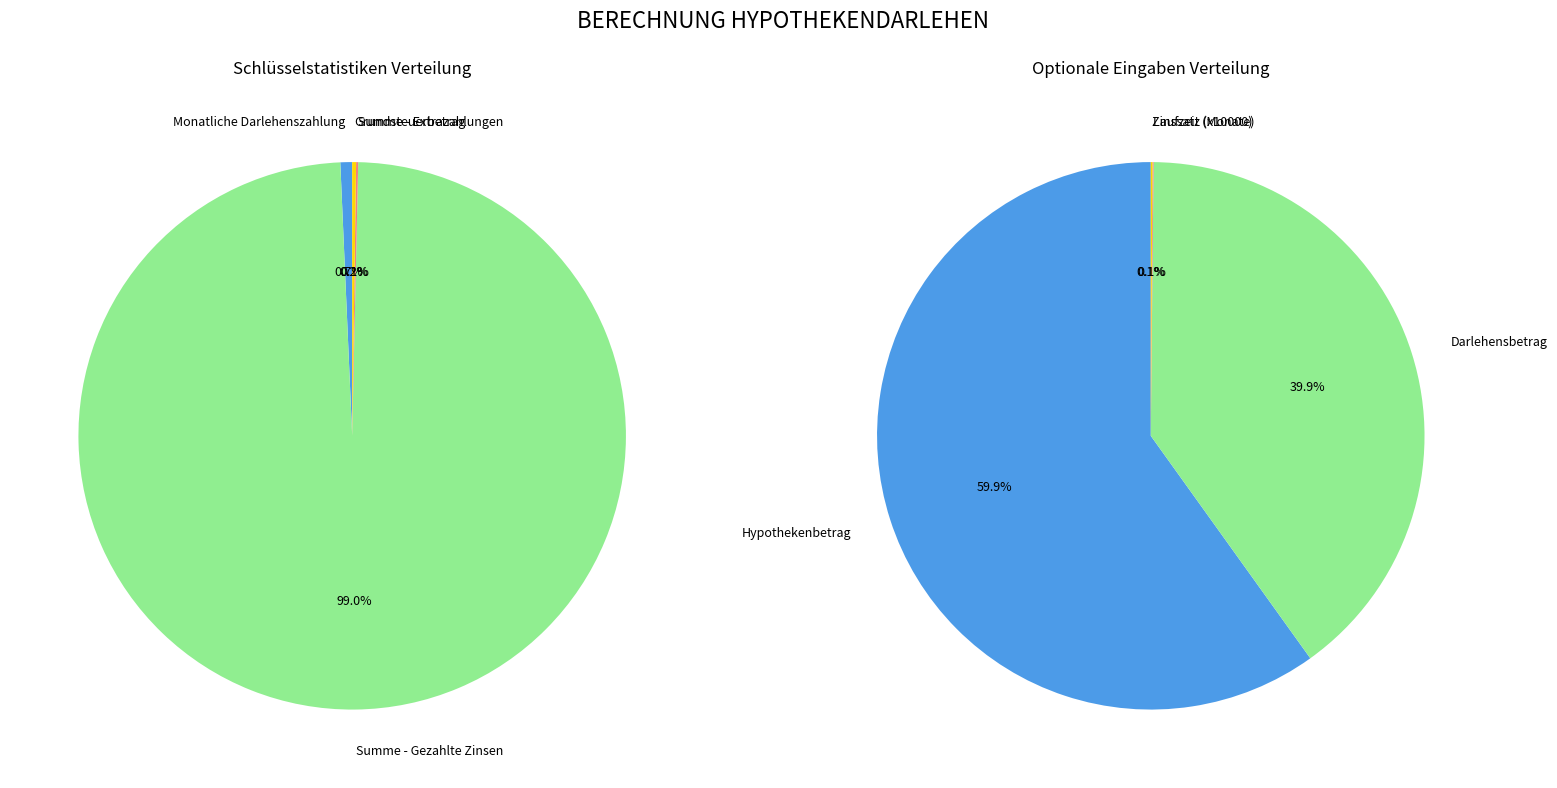

To the nearest percent, what is the difference between the largest and smallest slice percentages?

99%